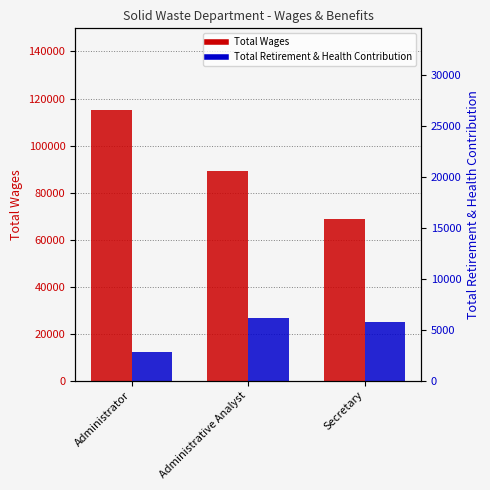

What is the approximate value of Total Wages at Administrator?

115274